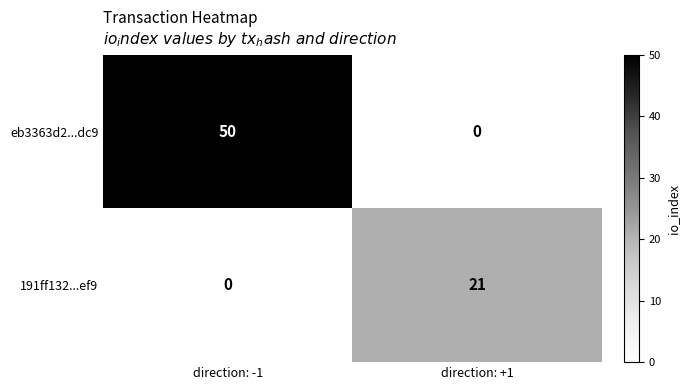

How many data points in eb3363d2...dc9 are less than 50?

1